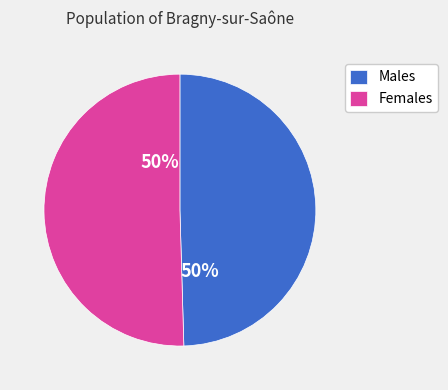

What is the ratio of the value at Males to the value at Females?

1.0